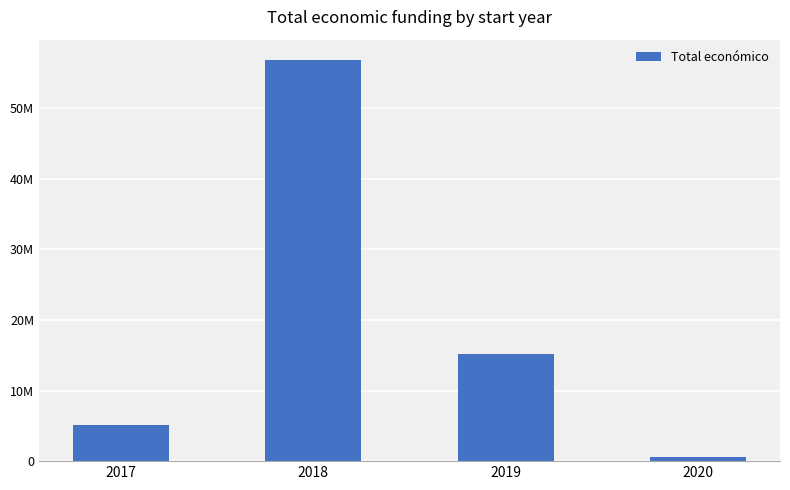

What is the value of the 2nd bar from the left?

56873420